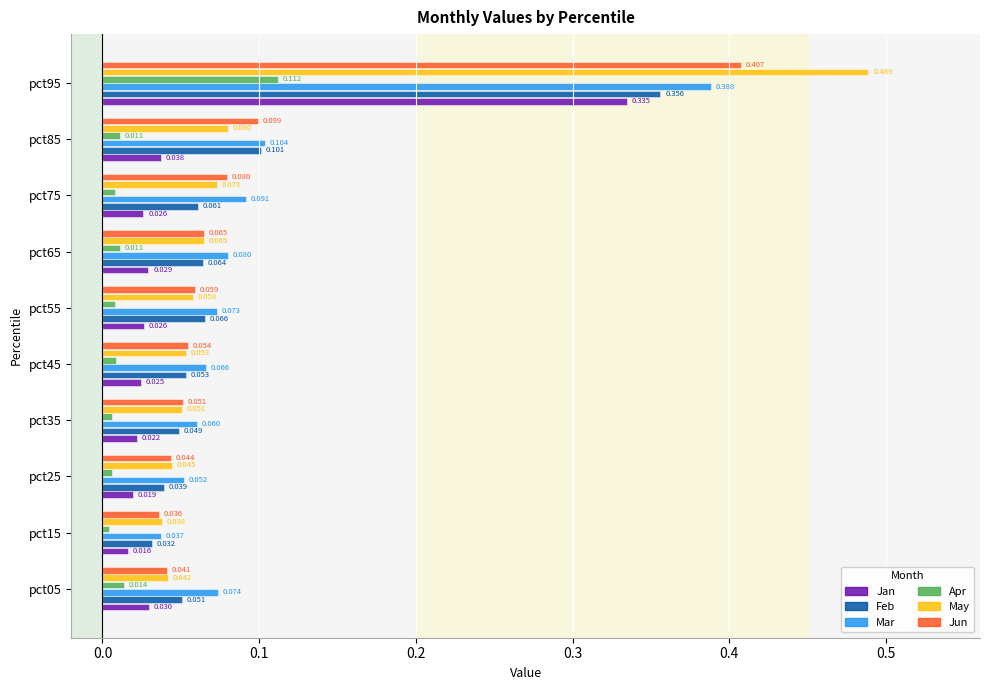

Is the value of Jun at pct05 greater than the value of Jan at pct35?

Yes